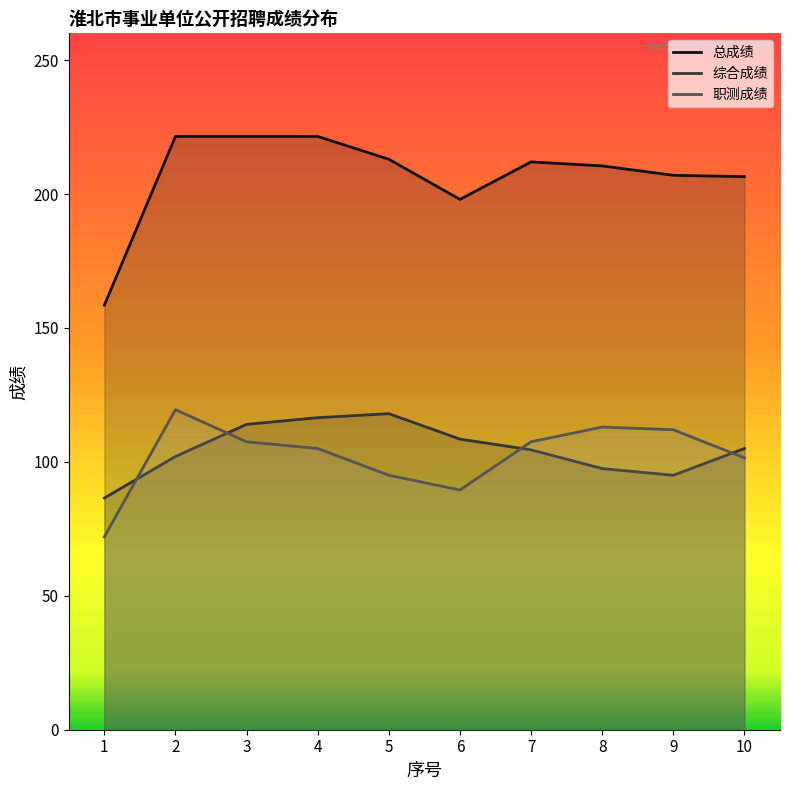

Which category has the lowest value in the 总成绩 series?

1